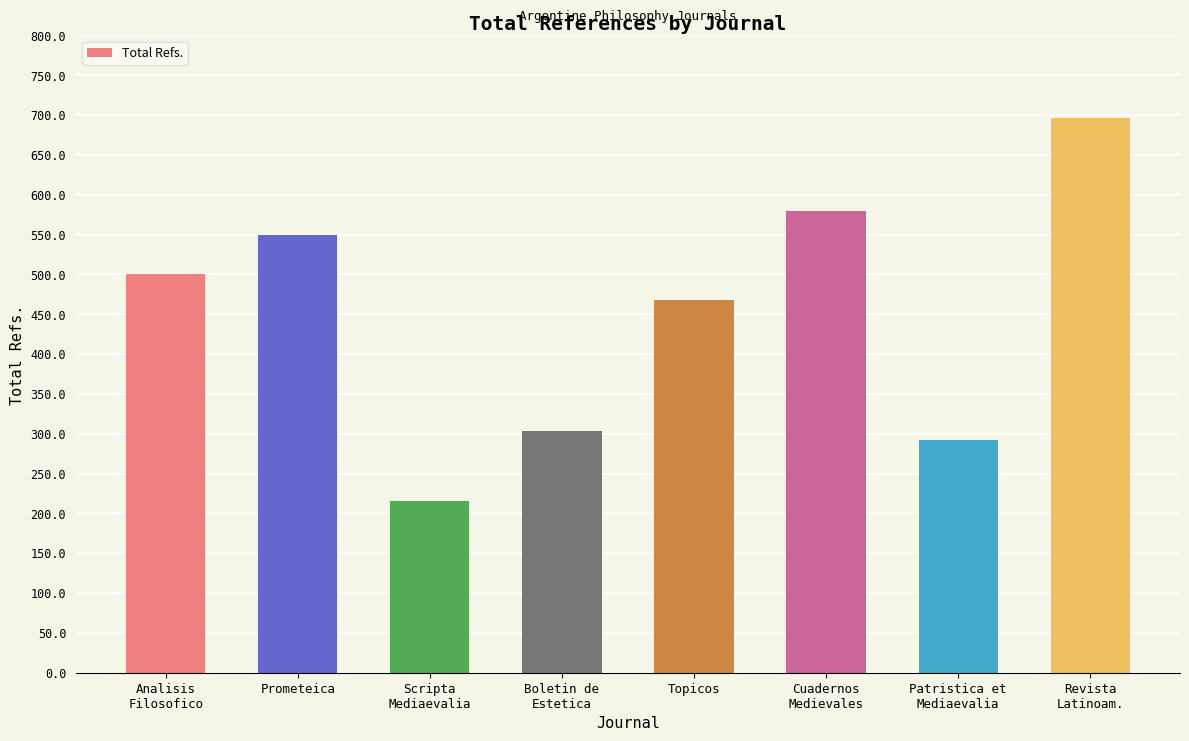

How many values are below 501?

4